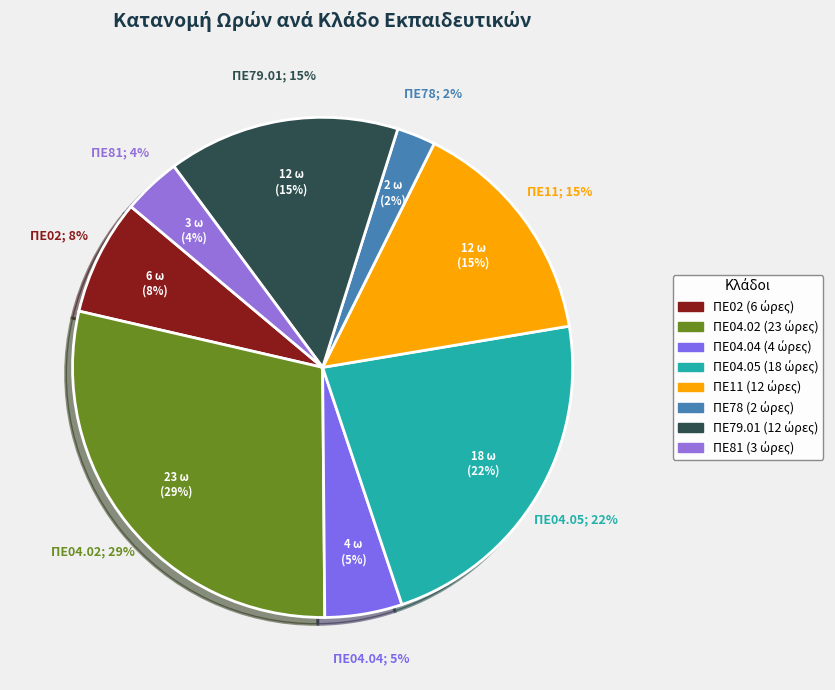

To the nearest percent, what portion does ΠΕ81 represent?

4%